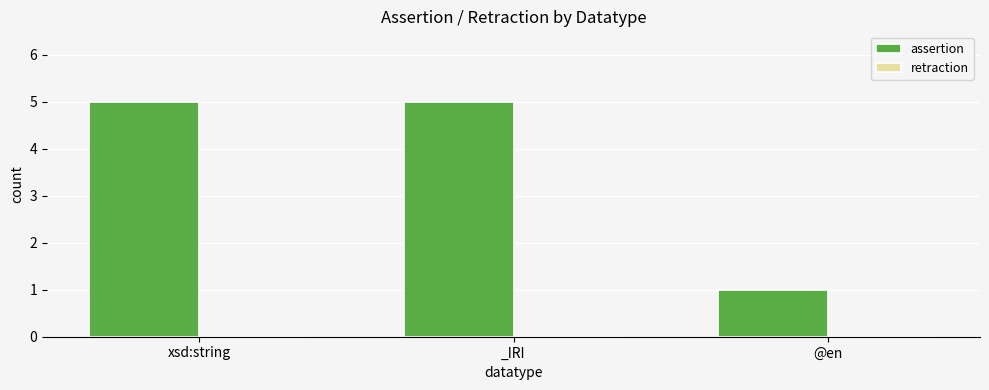

The chart shows a value of 3 at xsd:string. True or false?

False